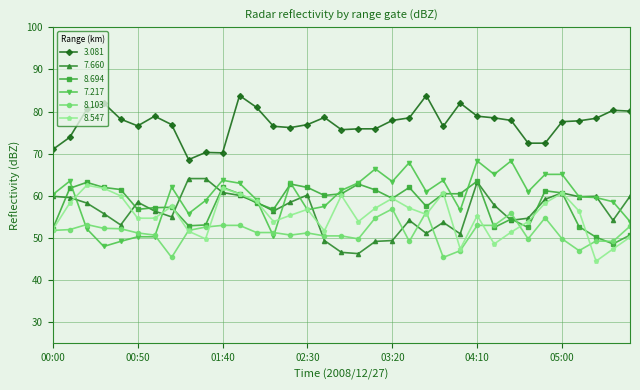

Which series has the largest total across all categories?

3.081